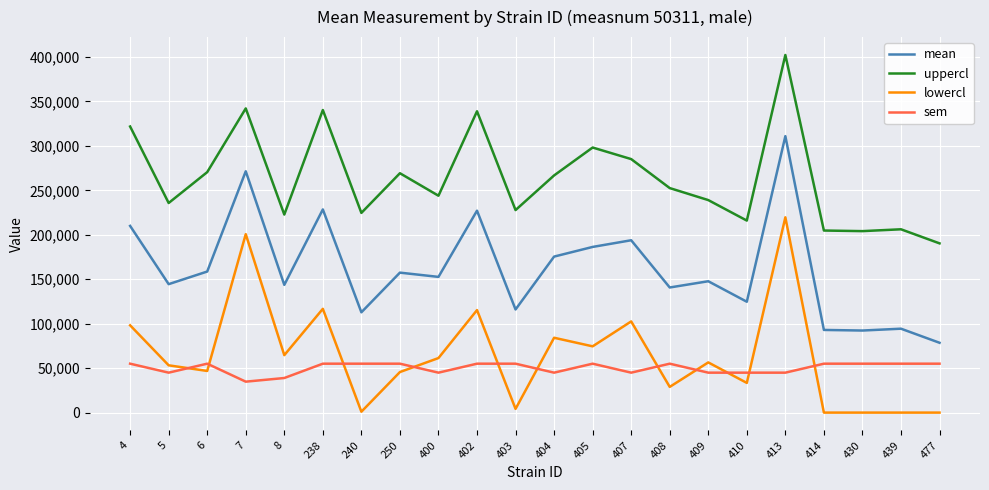

True or false: sem has a value of 24056.0 at 439.

False